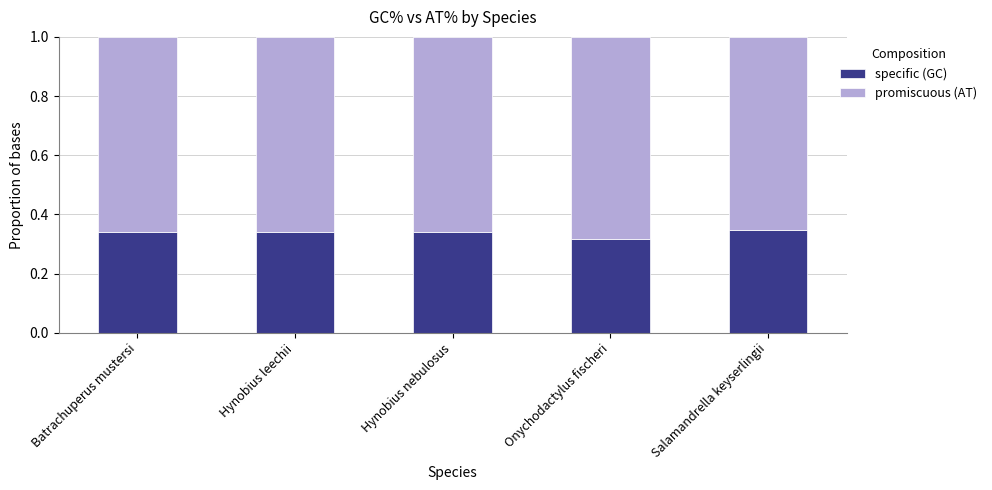

What is the total value across all series at Onychodactylus fischeri?

1.0